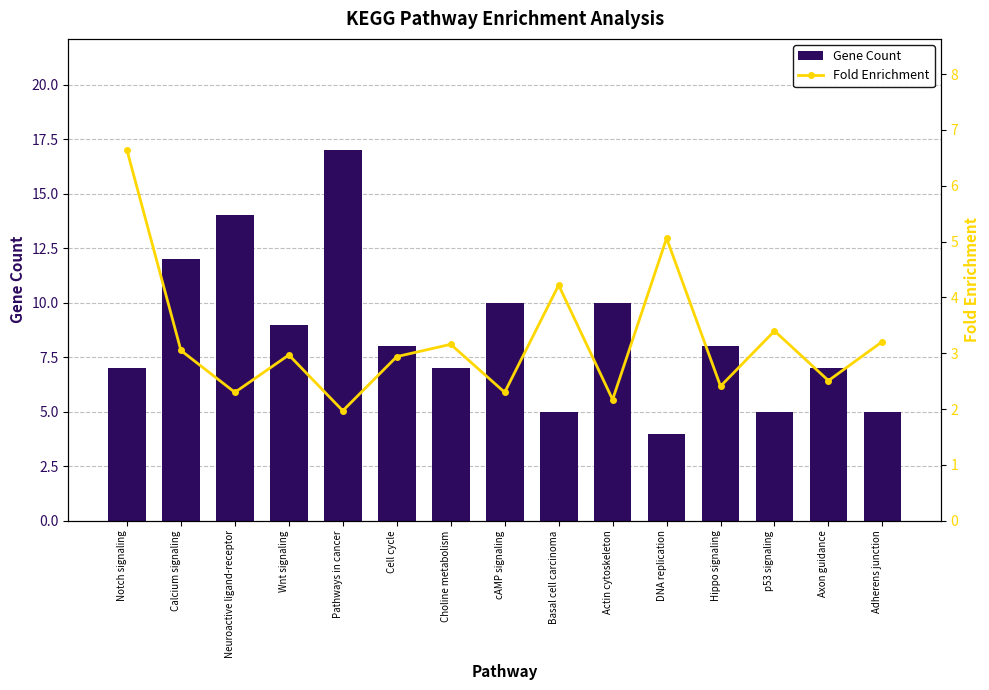

Count the number of categories in the chart.

15